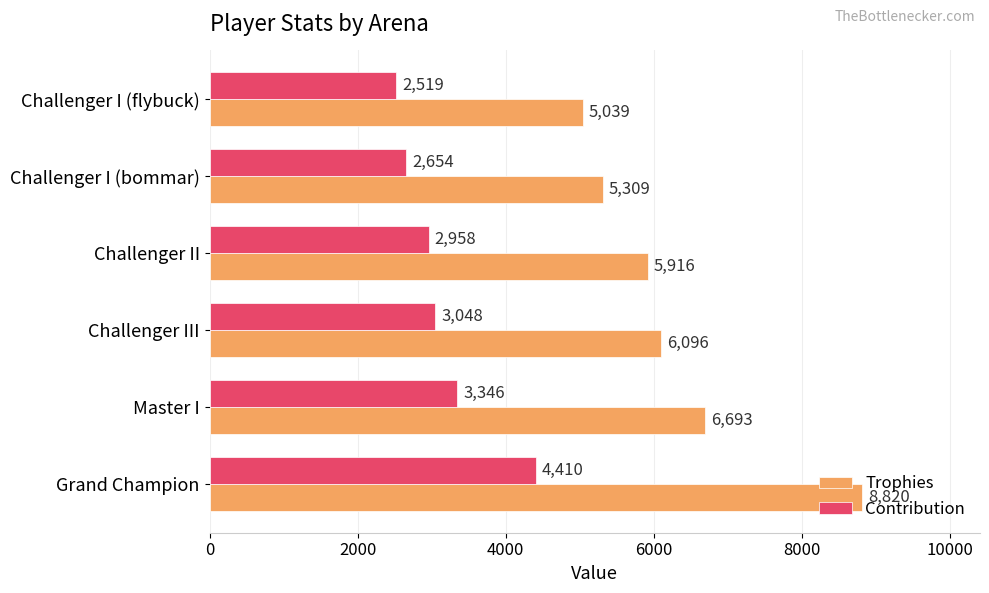

True or false: Trophies has a value of 10247 at Challenger II.

False